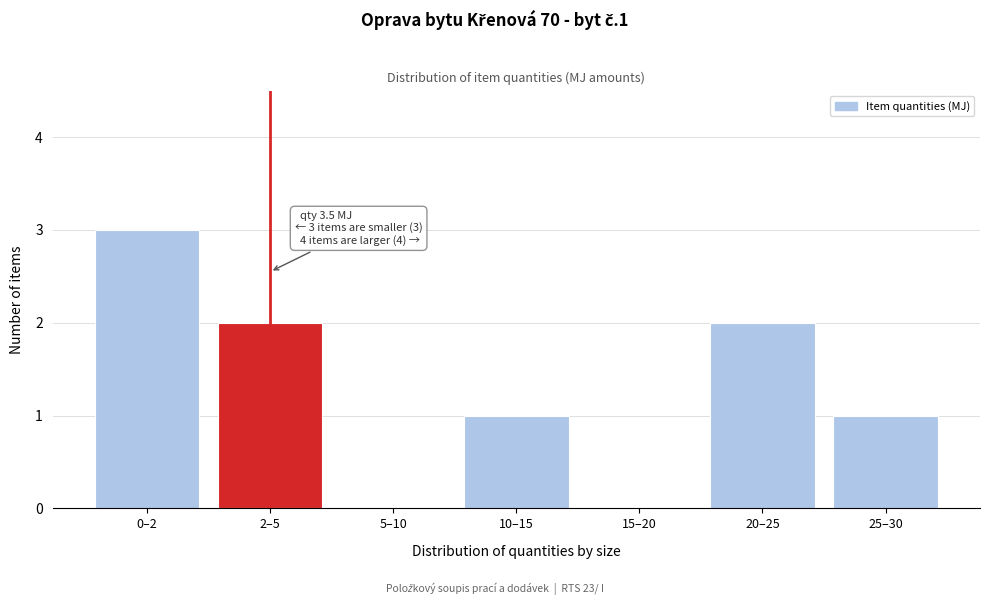

Reading left to right, list all the values displayed in this chart.

0–2=3	2–5=2	5–10=0	10–15=1	15–20=0	20–25=2	25–30=1